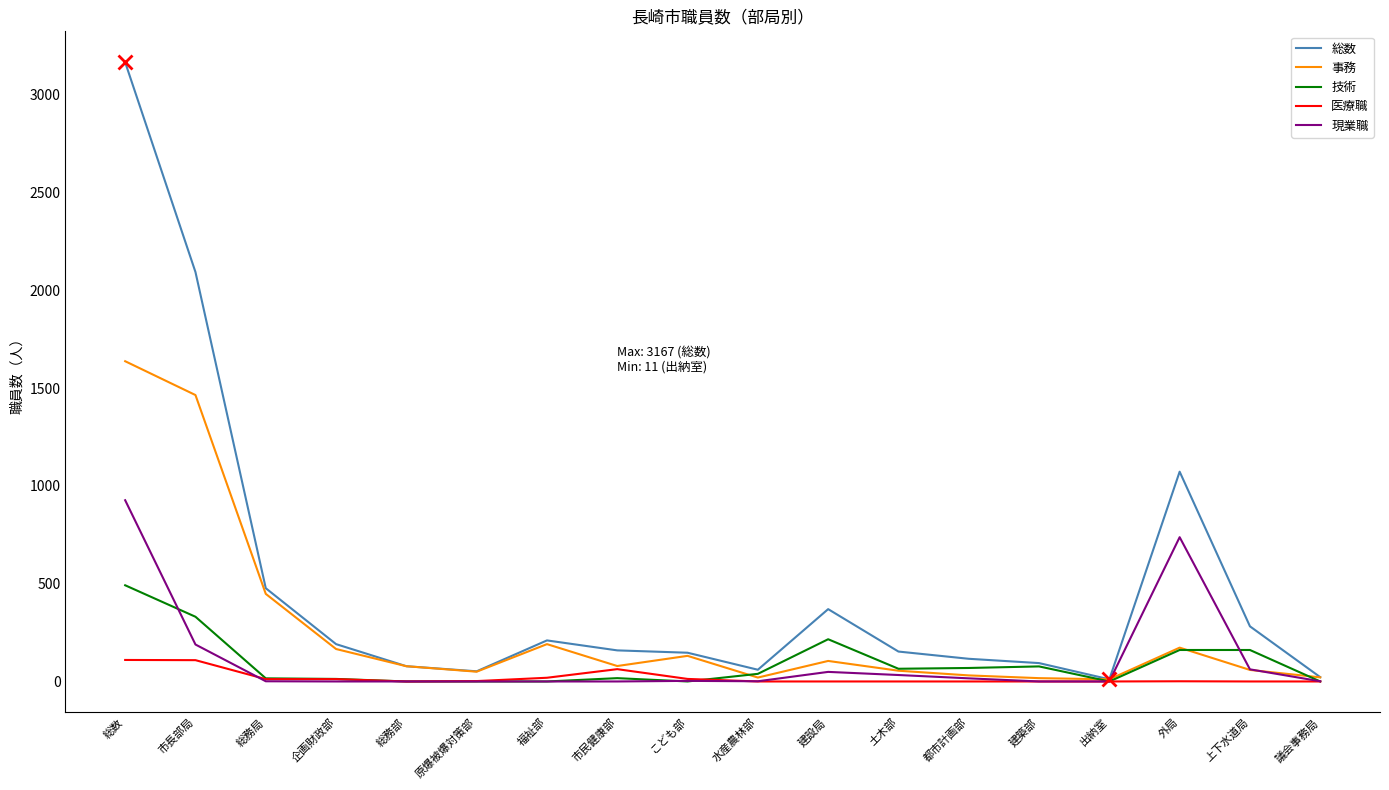

List the series in order of their peak value, lowest first.

医療職, 技術, 現業職, 事務, 総数